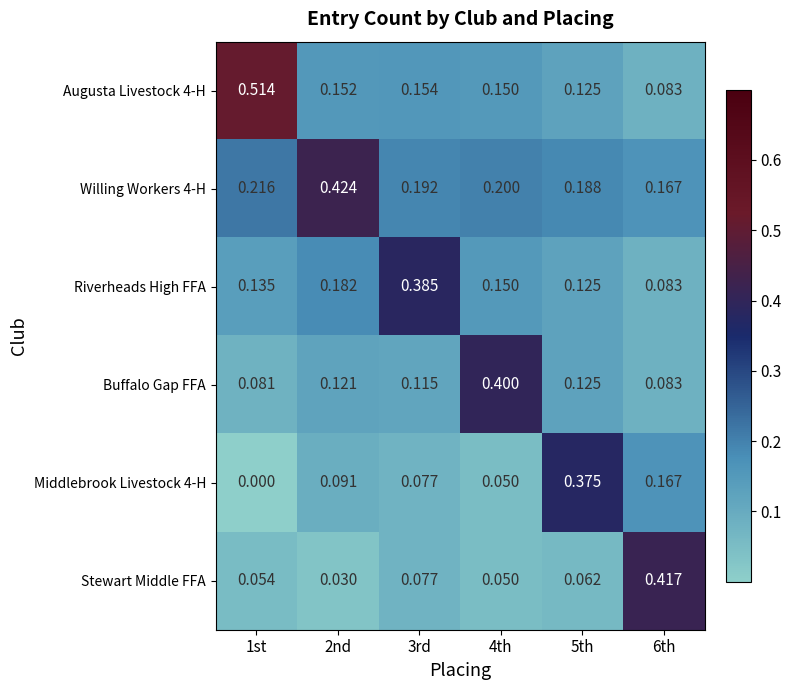

Is the value of Buffalo Gap FFA at 3rd greater than the value of Stewart Middle FFA at 2nd?

Yes